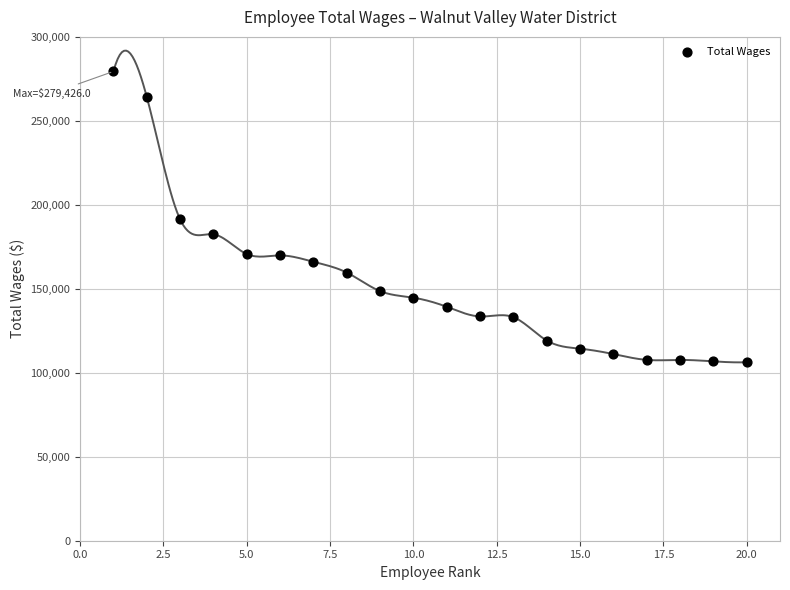

What is the range of Y values (max minus min)?

173140